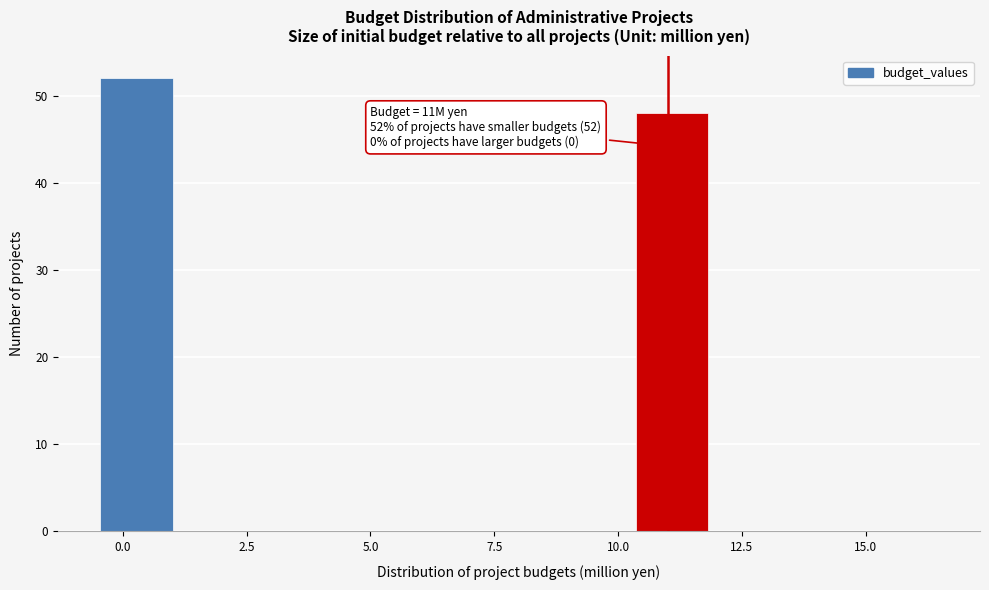

Read against the x-axis, roughly where is the centre of the tallest bar?

0.5